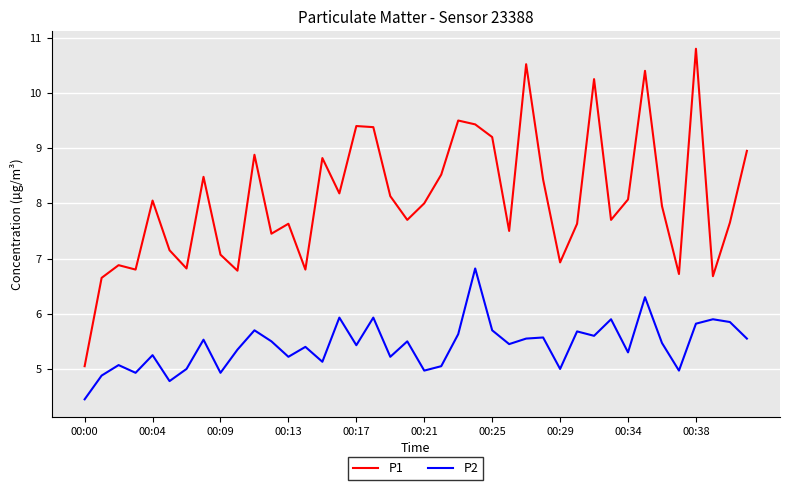

Which series has the largest range (max minus min)?

P1